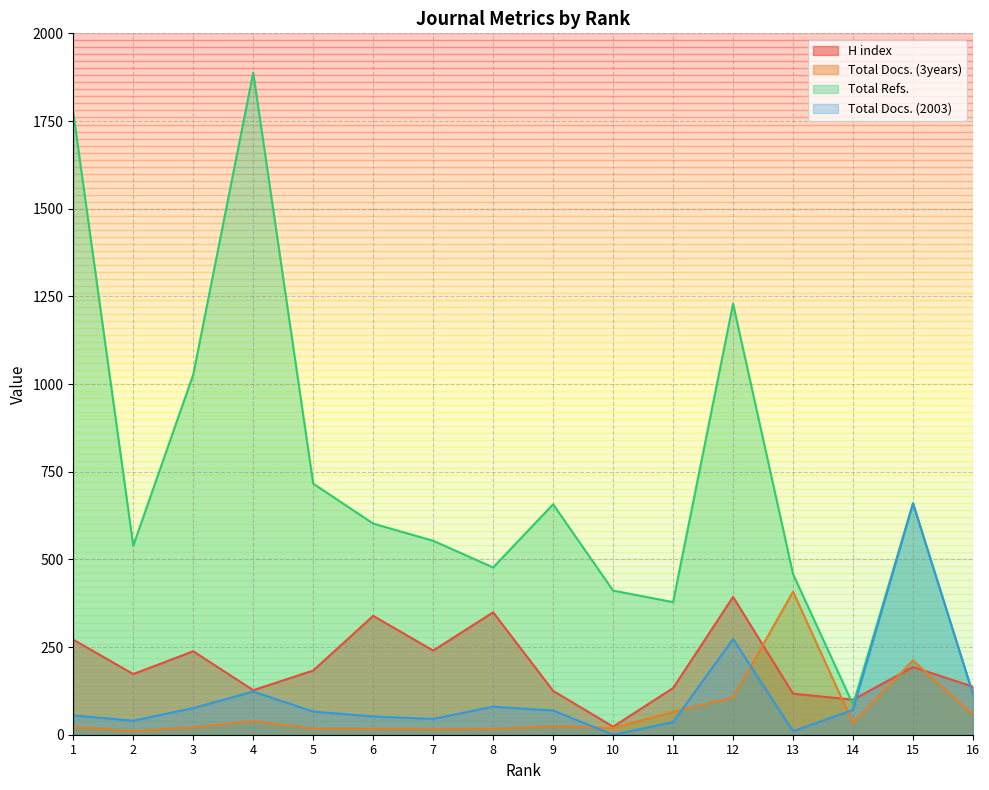

What is the total value across all series at 3?

1362